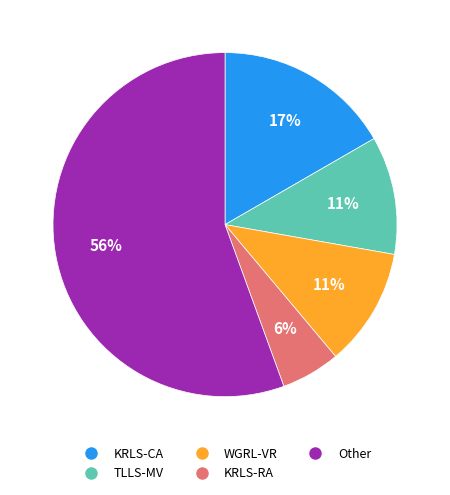

To the nearest percent, what is the difference between the TLLS-MV and KRLS-CA slice percentages?

6%